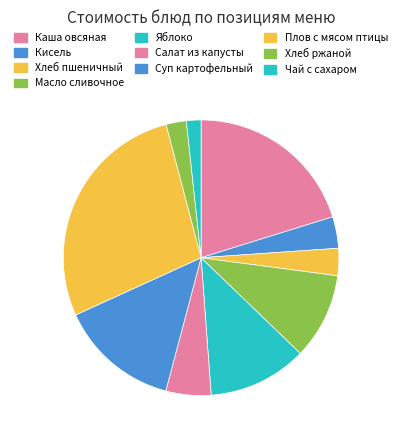

What is the largest slice in the pie chart?

Плов с мясом птицы